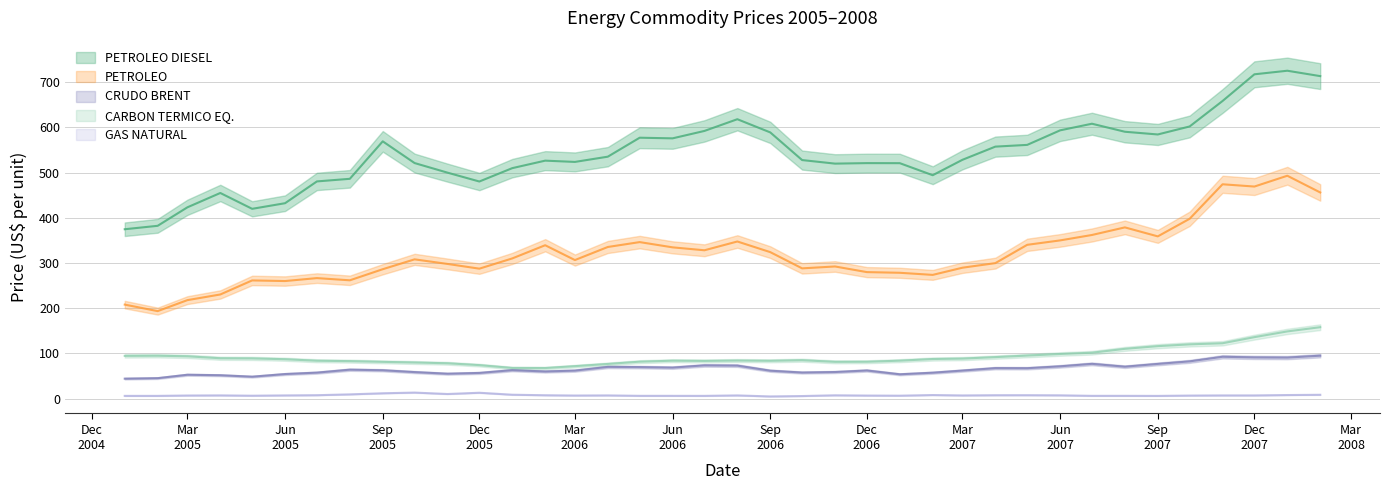

What position from the right is 2005-11?

28